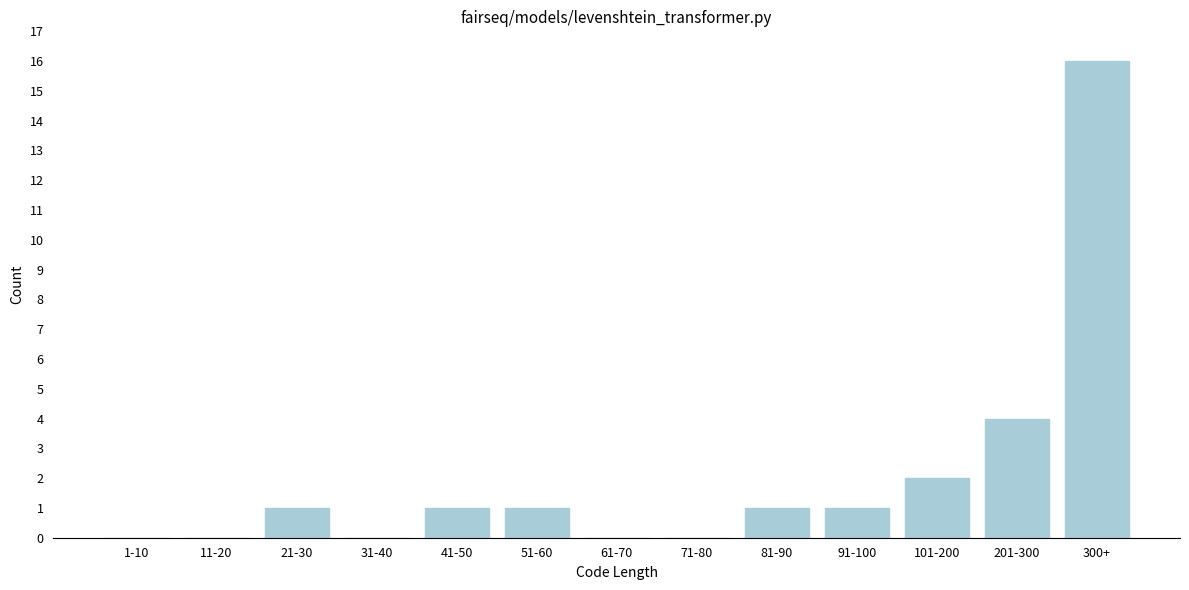

Reading left to right, transcribe all the data shown in this chart.

1-10=0	11-20=0	21-30=1	31-40=0	41-50=1	51-60=1	61-70=0	71-80=0	81-90=1	91-100=1	101-200=2	201-300=4	300+=16